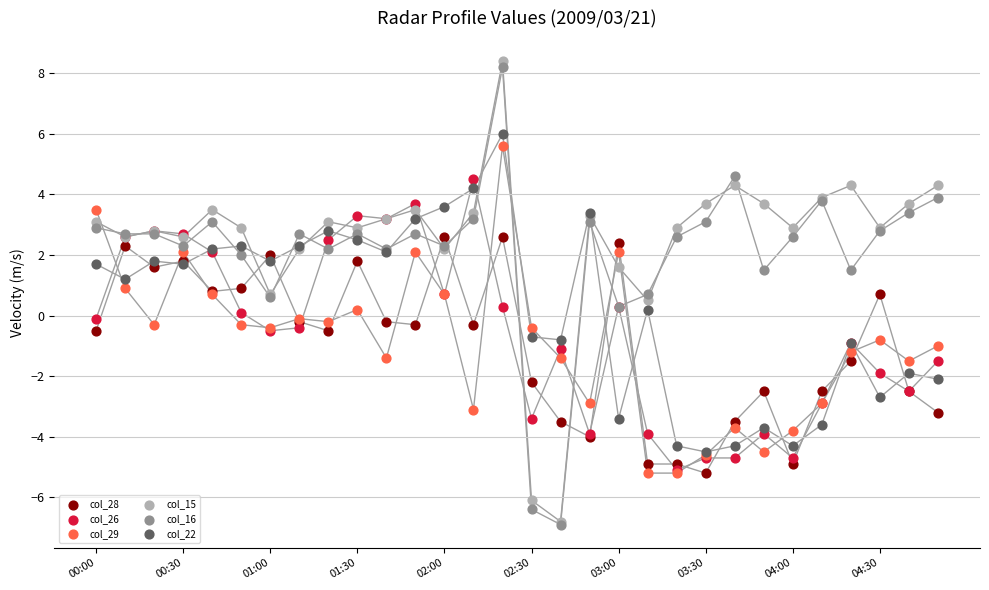

Which series reaches the maximum Y coordinate?

col_15